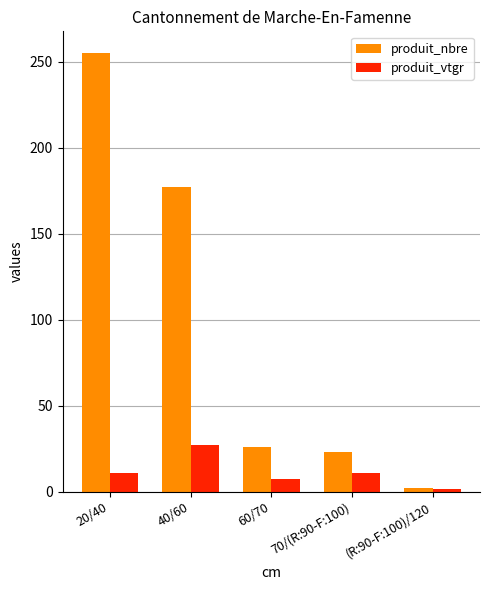

List the series in order of their peak value, highest first.

produit_nbre, produit_vtgr